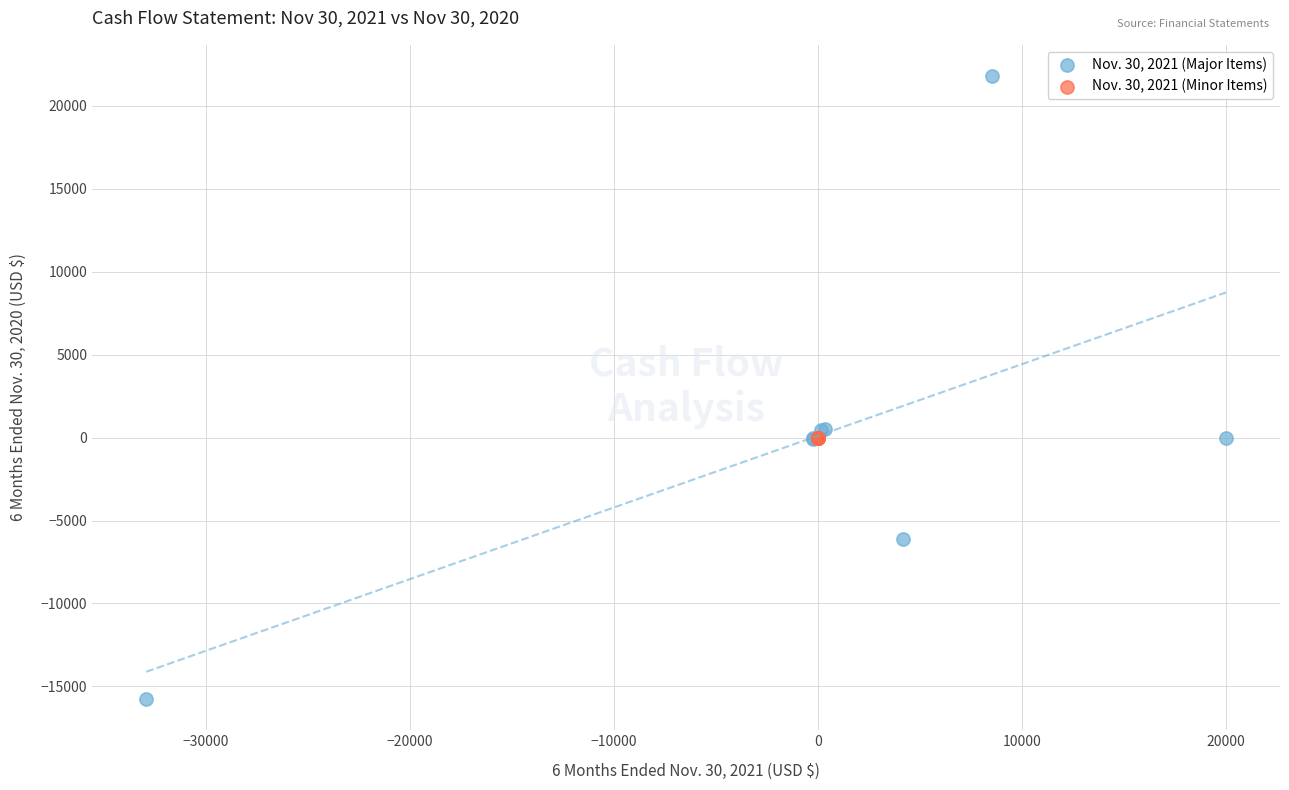

Which series reaches the maximum Y coordinate?

Nov. 30, 2021 (Major Items)